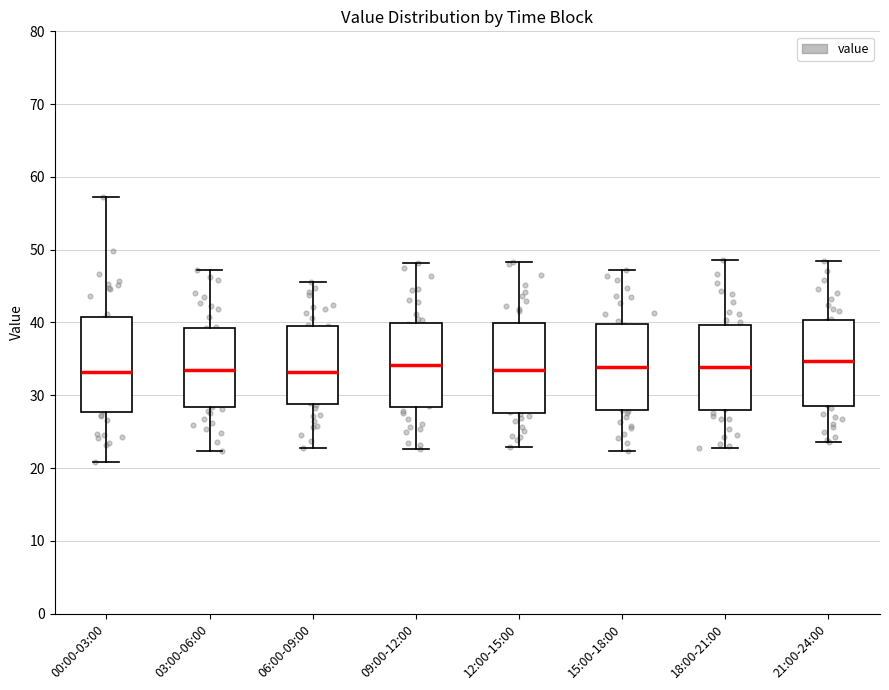

Reading left to right, read every box against the y-axis: the position of its median line, the range the box covers, and the ends of its whiskers. The values are not printed on the chart, so give them approximately, as read against the axis.

00:00-03:00: median 33, box 28 to 41, whiskers 21 to 57
03:00-06:00: median 34, box 28 to 39, whiskers 22 to 47
06:00-09:00: median 33, box 29 to 40, whiskers 23 to 46
09:00-12:00: median 34, box 28 to 40, whiskers 23 to 48
12:00-15:00: median 34, box 28 to 40, whiskers 23 to 48
15:00-18:00: median 34, box 28 to 40, whiskers 22 to 47
18:00-21:00: median 34, box 28 to 40, whiskers 23 to 49
21:00-24:00: median 35, box 29 to 40, whiskers 24 to 49